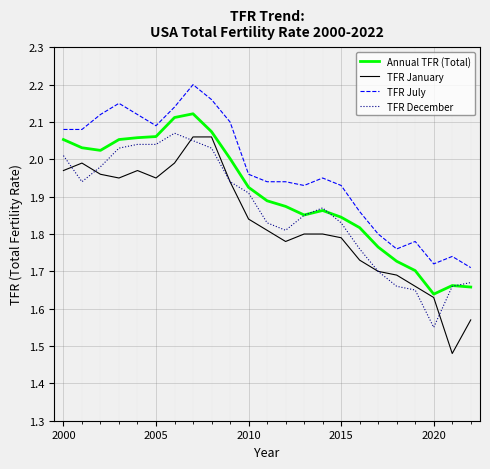

Rank the series by their average value, from lowest to highest.

TFR January, TFR December, Annual TFR (Total), TFR July